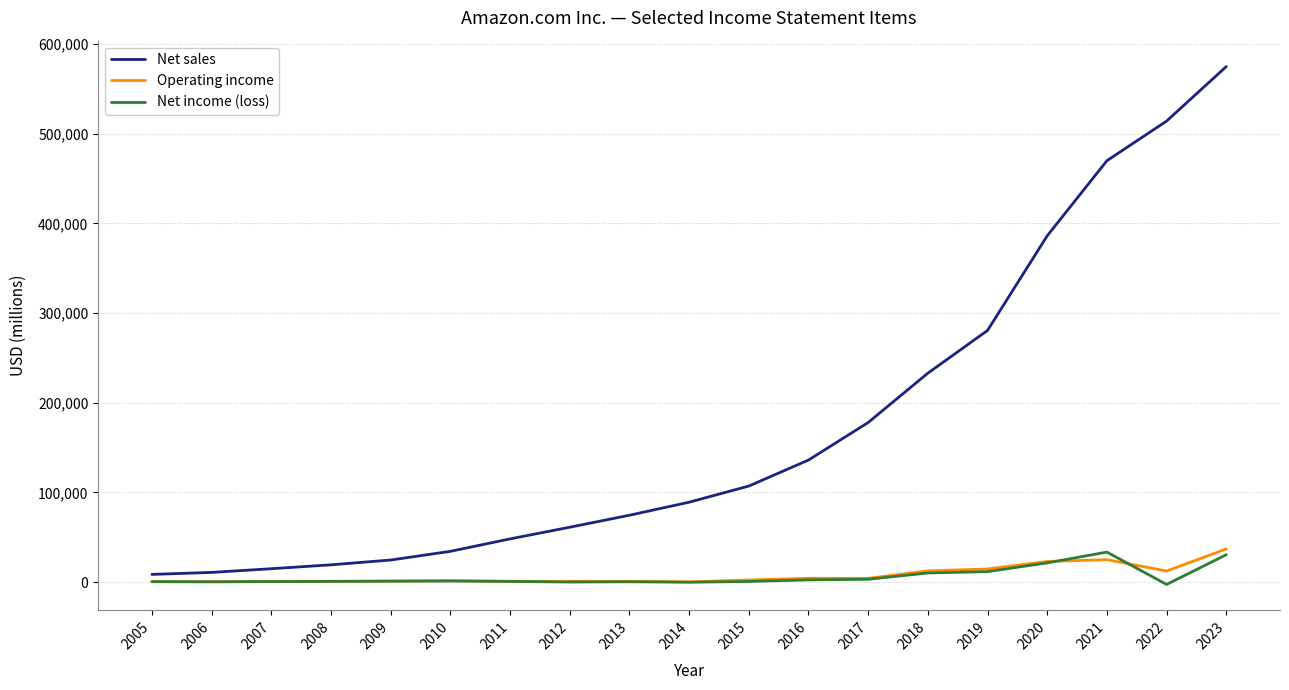

Which series has the largest total across all categories?

Net sales